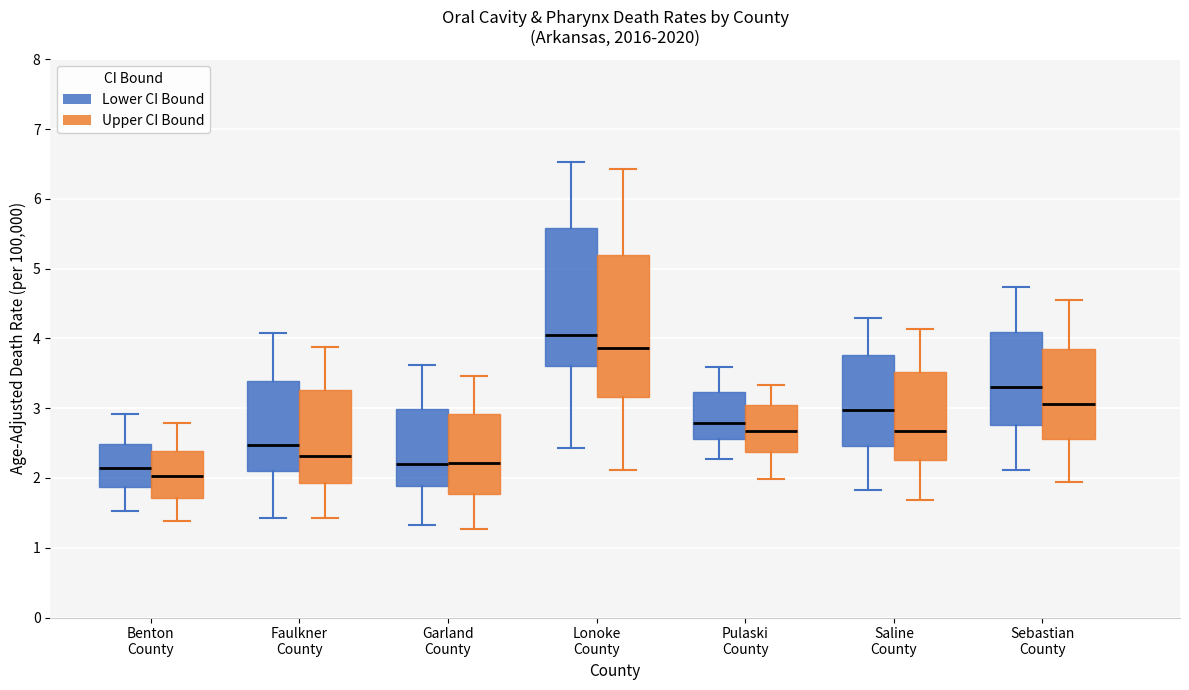

Which box's median line is the highest?

Lonoke County (Lower CI Bound)